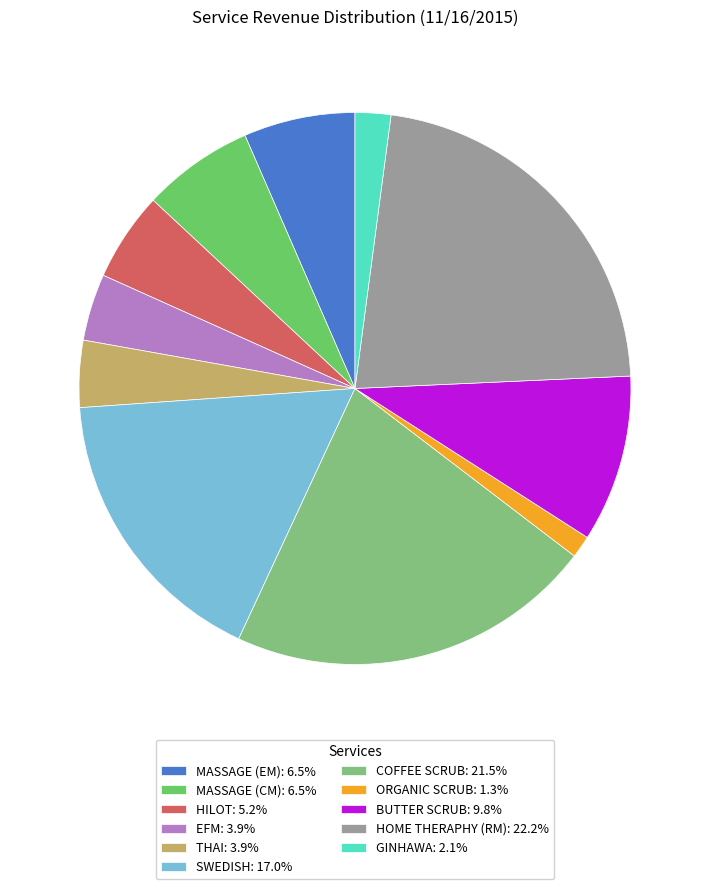

To the nearest percent, what is the difference between the largest and smallest slice percentages?

21%